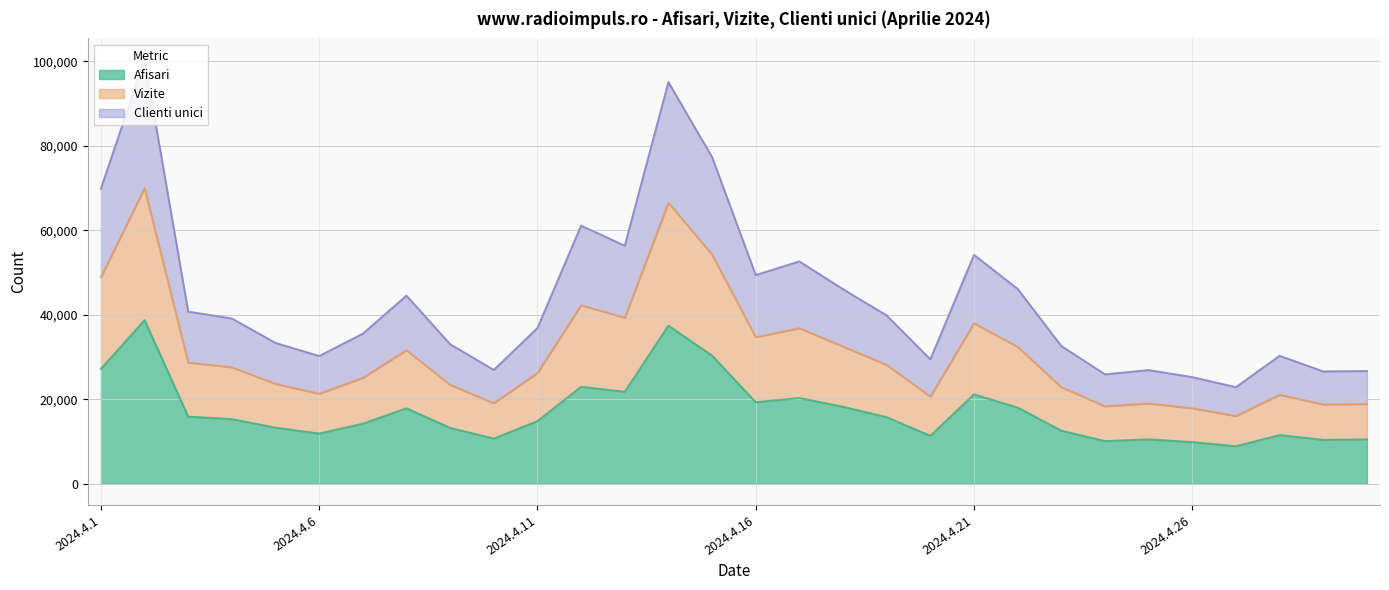

What is the total value across all series at 2024.4.6?

30263